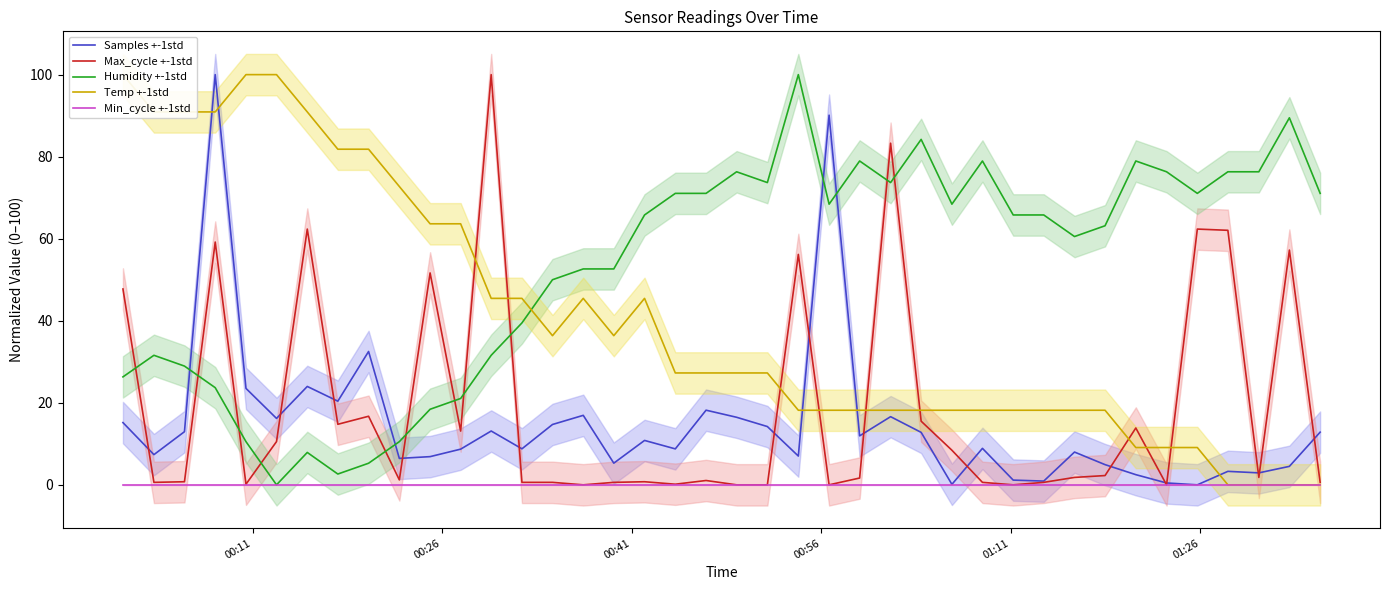

How many values in the Humidity +-1std series are below 65?

19